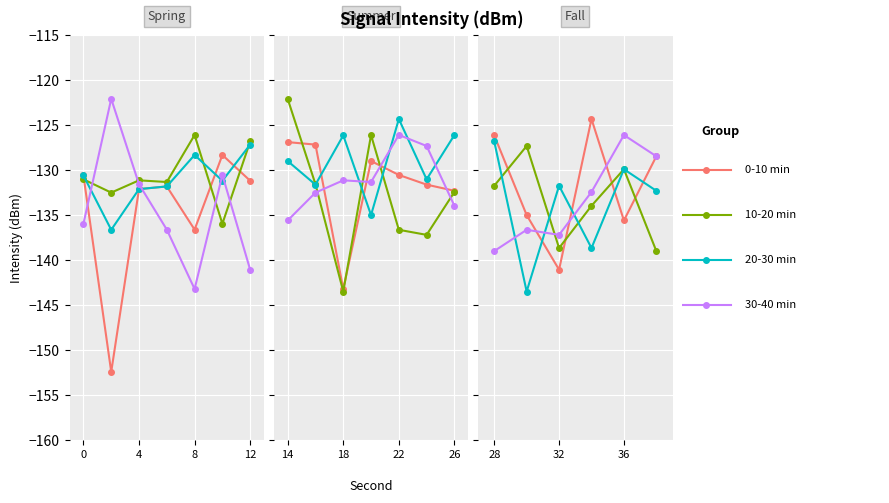

At 5, list the series in order from smallest to largest.

10-20 min, 20-30 min, 0-10 min, 30-40 min